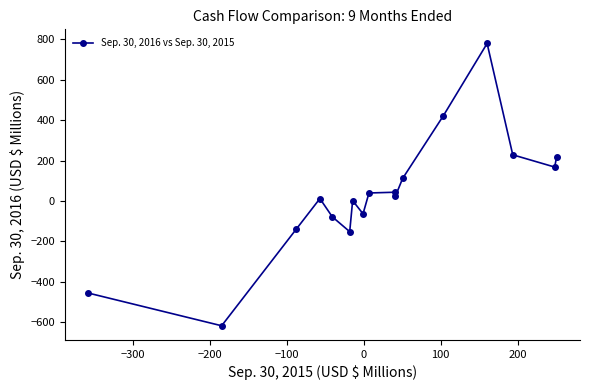

Count the number of data series in this chart.

1